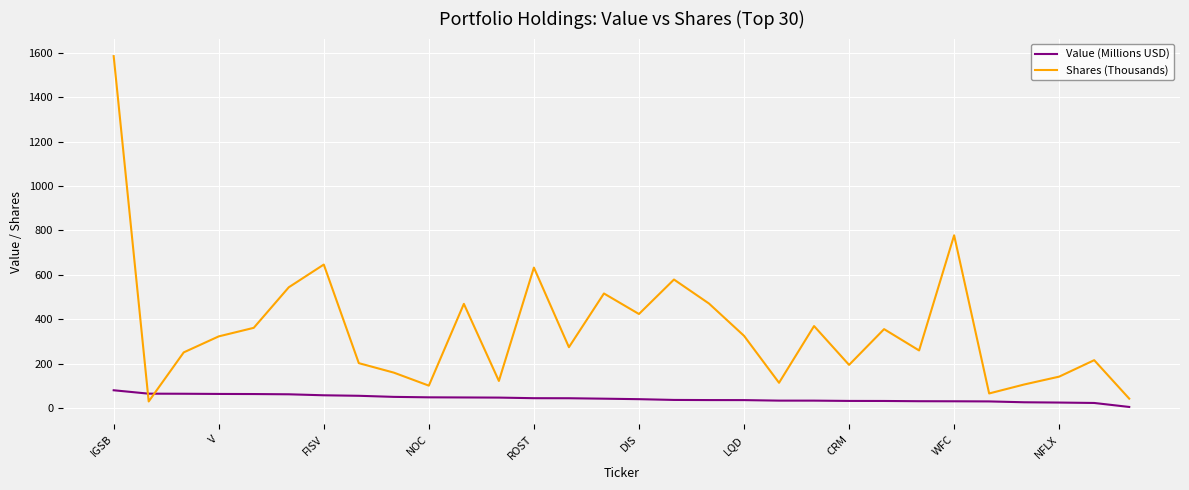

Which series has the largest total across all categories?

Shares (Thousands)